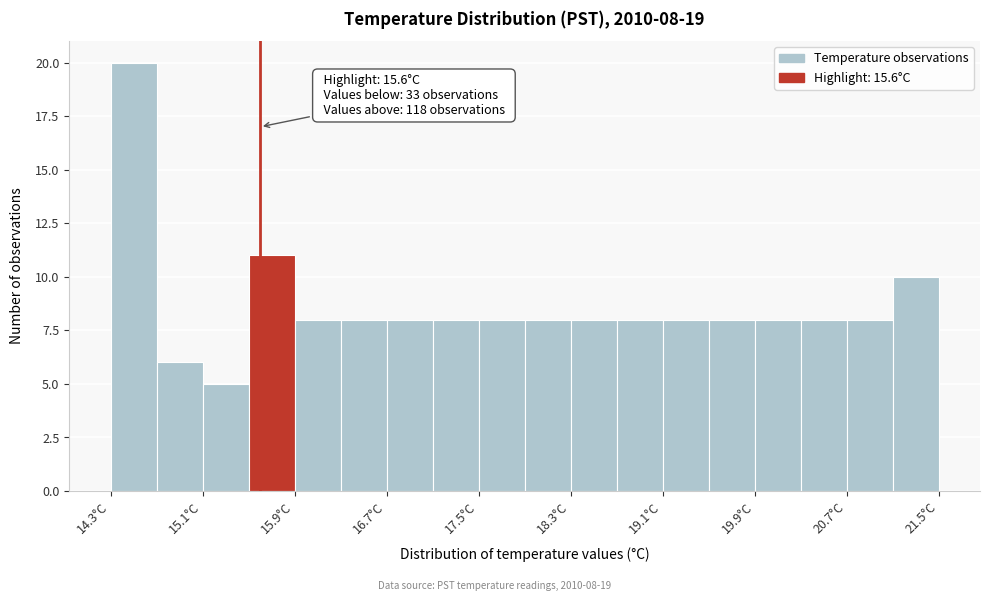

Which range on the x-axis has the tallest bar?

14.3 to 14.7